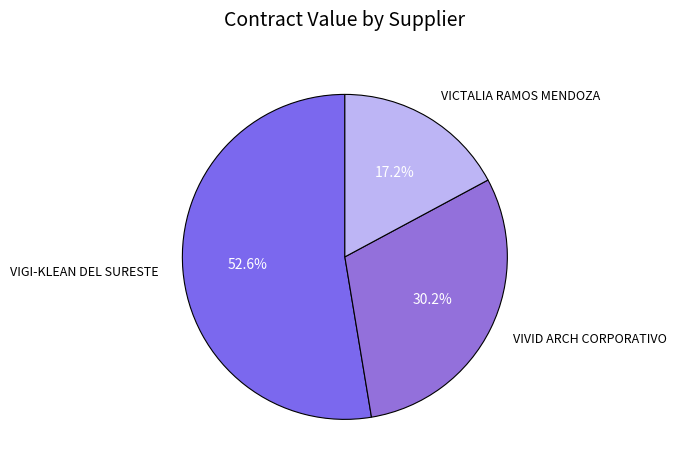

Count the number of slices in the pie.

3